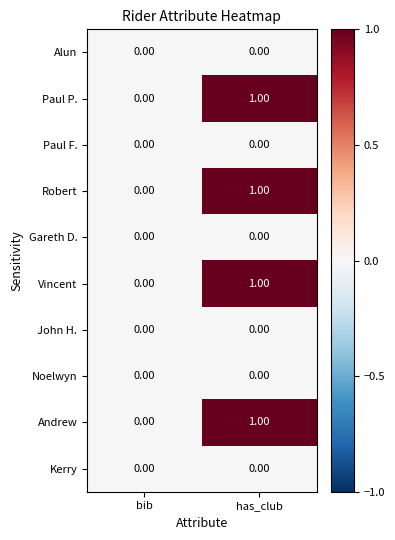

Which label corresponds to the largest value in the chart?

has_club